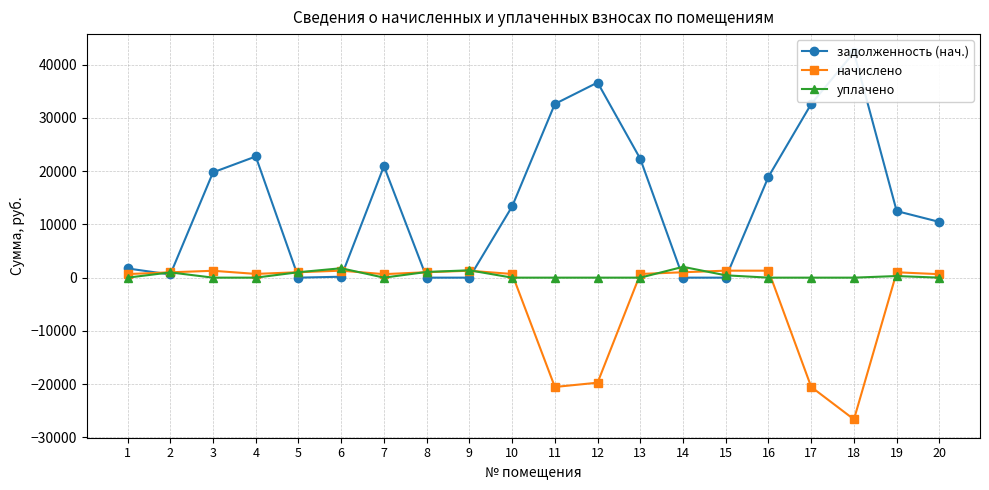

True or false: начислено and задолженность (нач.) intersect in this chart.

True